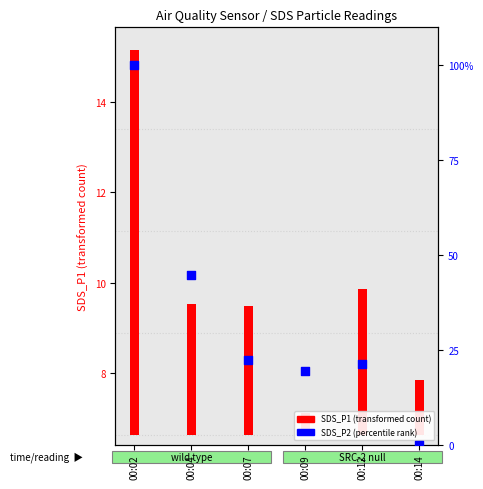

What is the change in value from 00:04 to 00:09?

-25.3